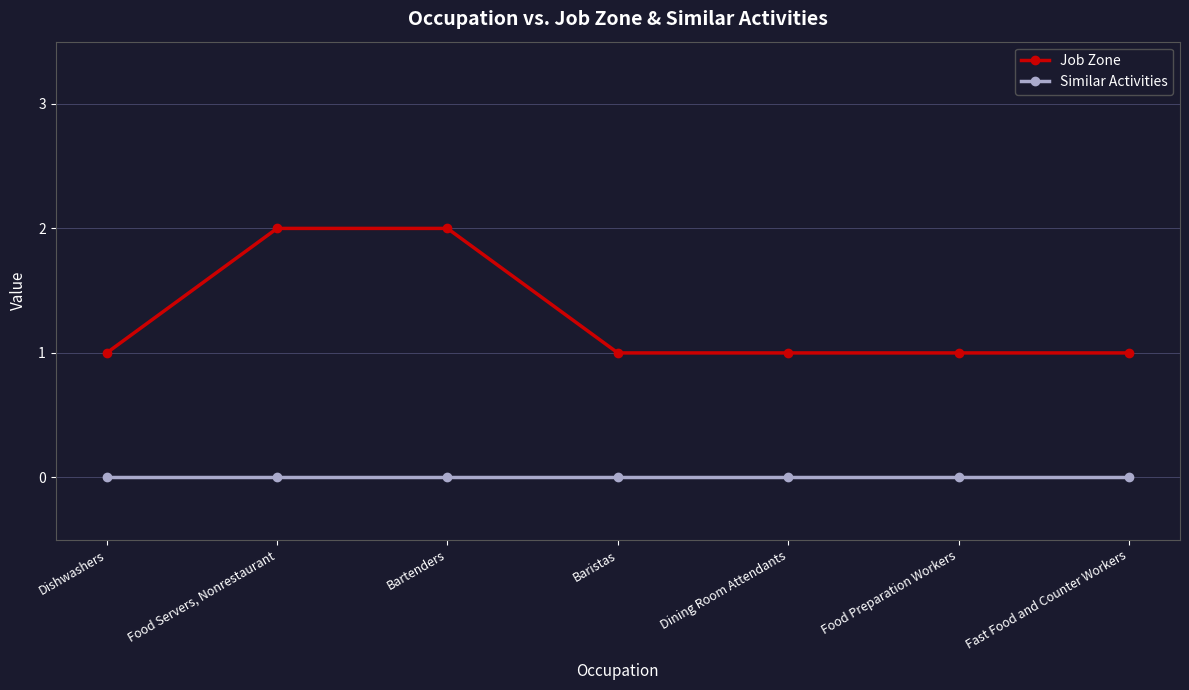

What are all the series names shown in the legend?

Job Zone, Similar Activities